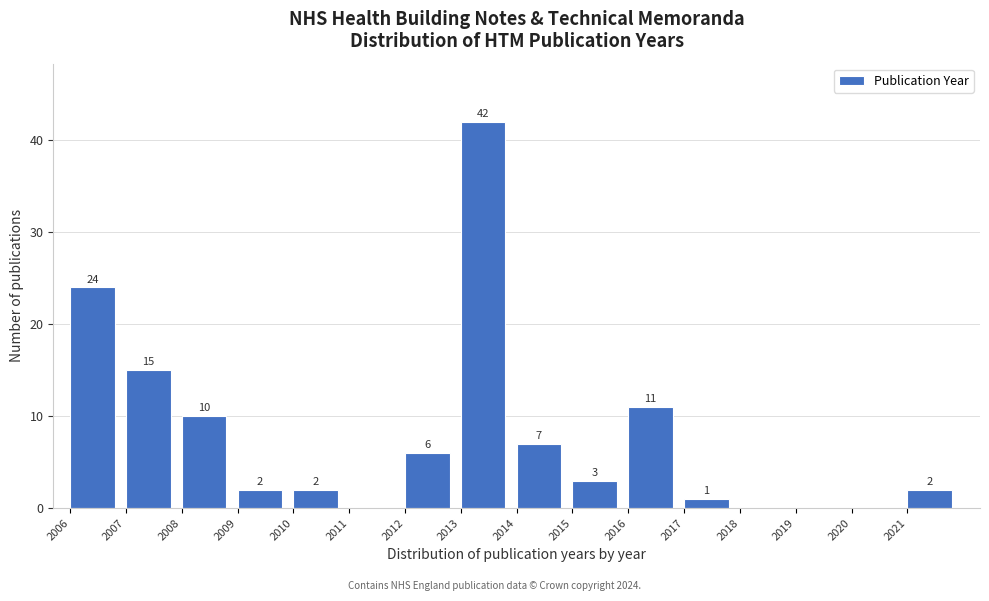

Over which range of the x-axis is the bar tallest?

2013 to 2014